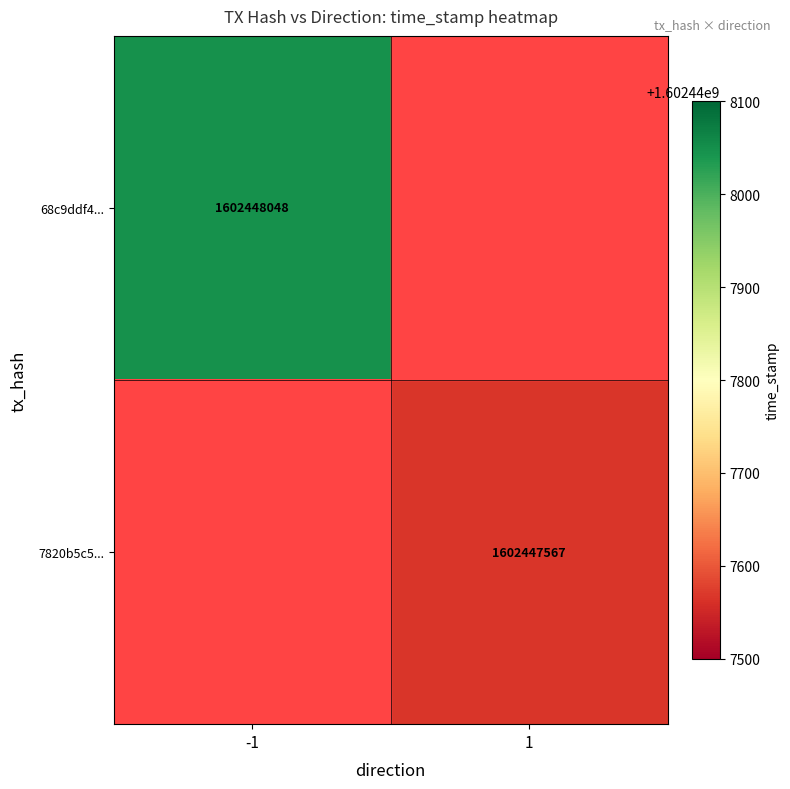

Is the value of 7820b5c5cb6ead3e20c075768e5a72a5cf28ada at time_stamp greater than the value of 68c9ddf4359c57e1e0a4c009628f9ccb980037f at time_stamp?

No